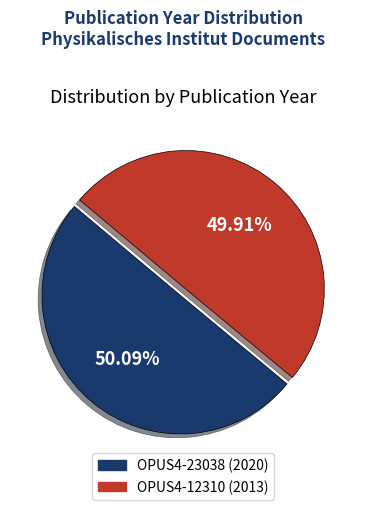

Does any single category account for the majority?

Yes